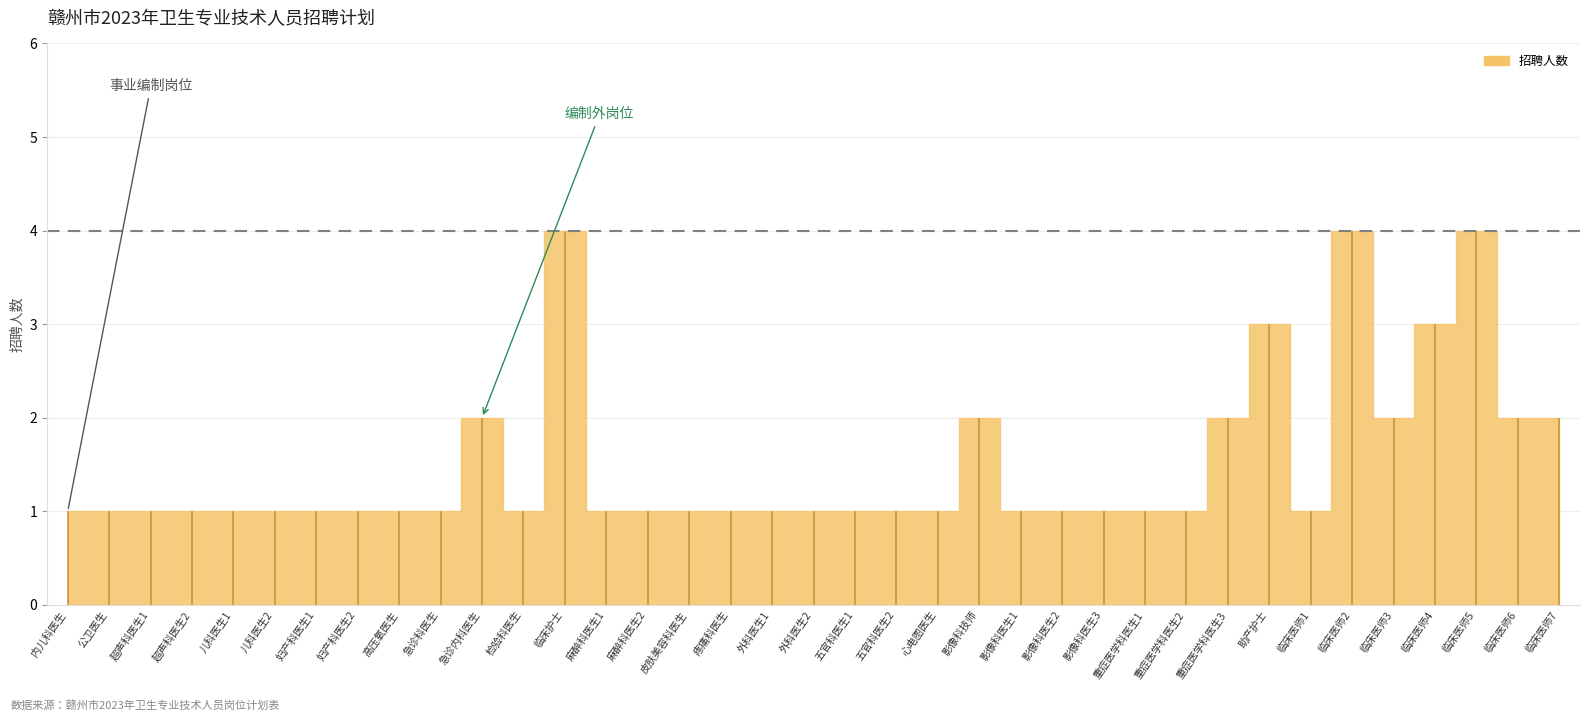

True or false: the data shows 1 at 疼痛科医生.

False